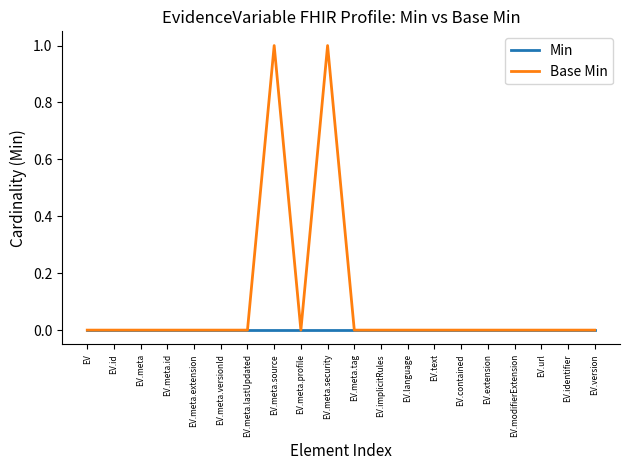

Between EV.meta.security and EV.version, which series saw the biggest shift?

Base Min